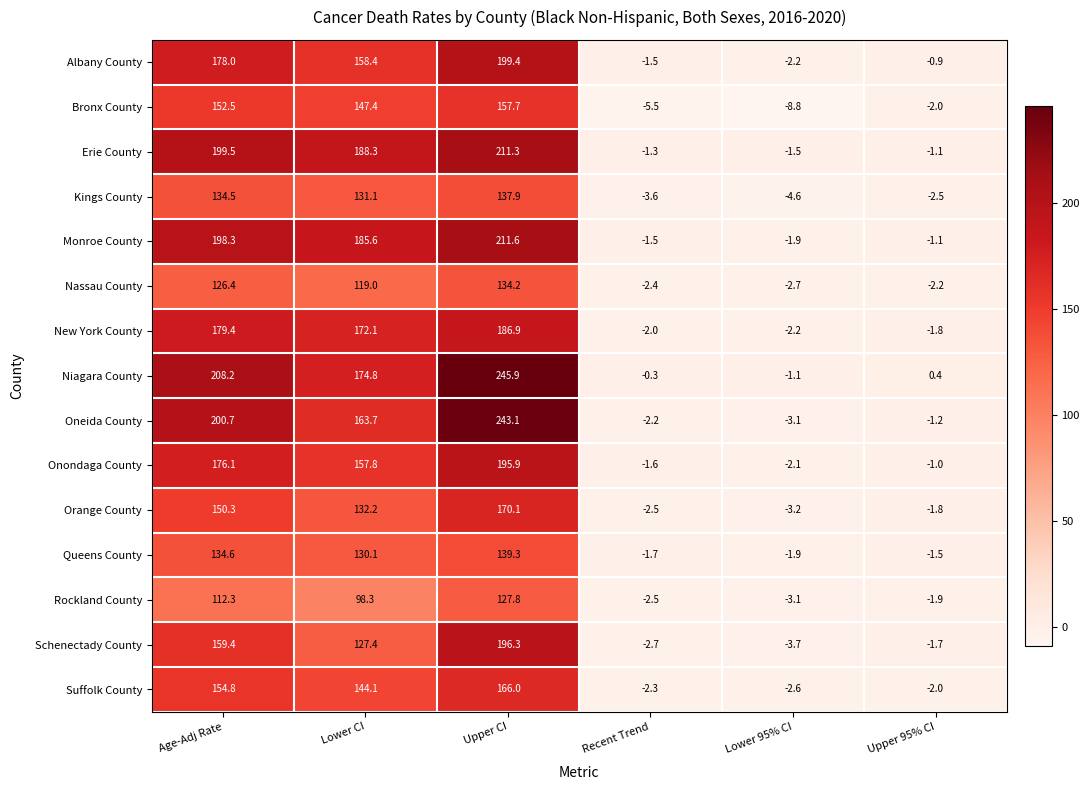

Which series has the largest total across all categories?

Niagara County